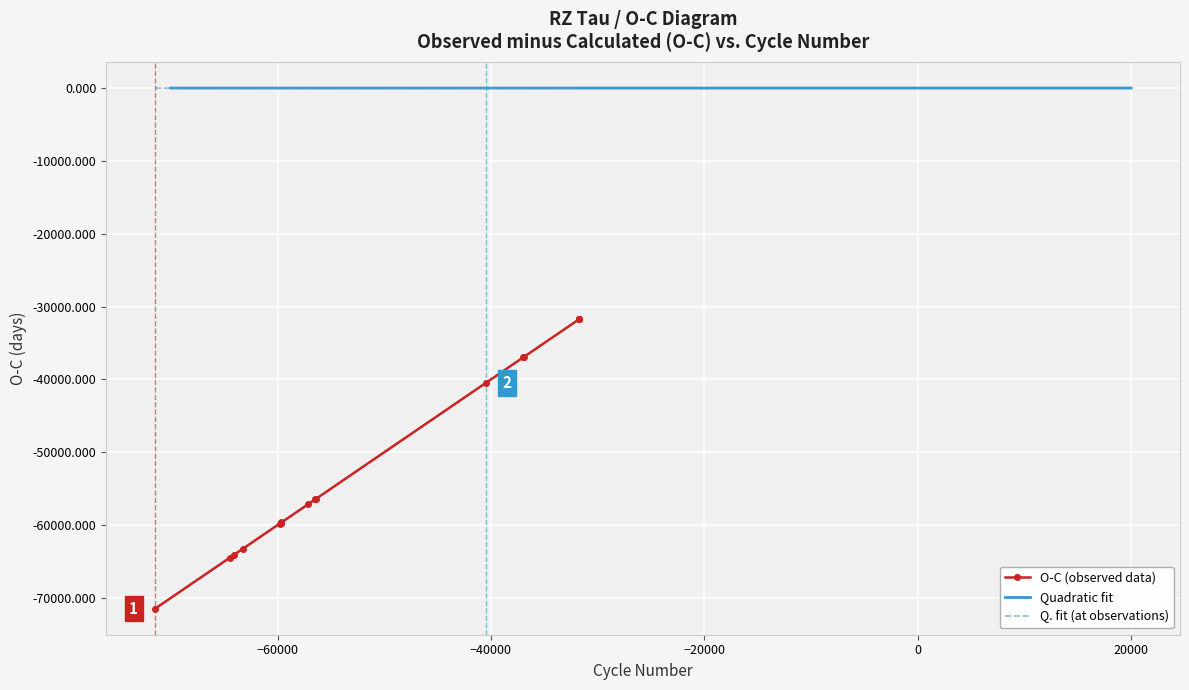

What is the difference between the maximum and minimum values in the O-C (observed) series?

39767.5